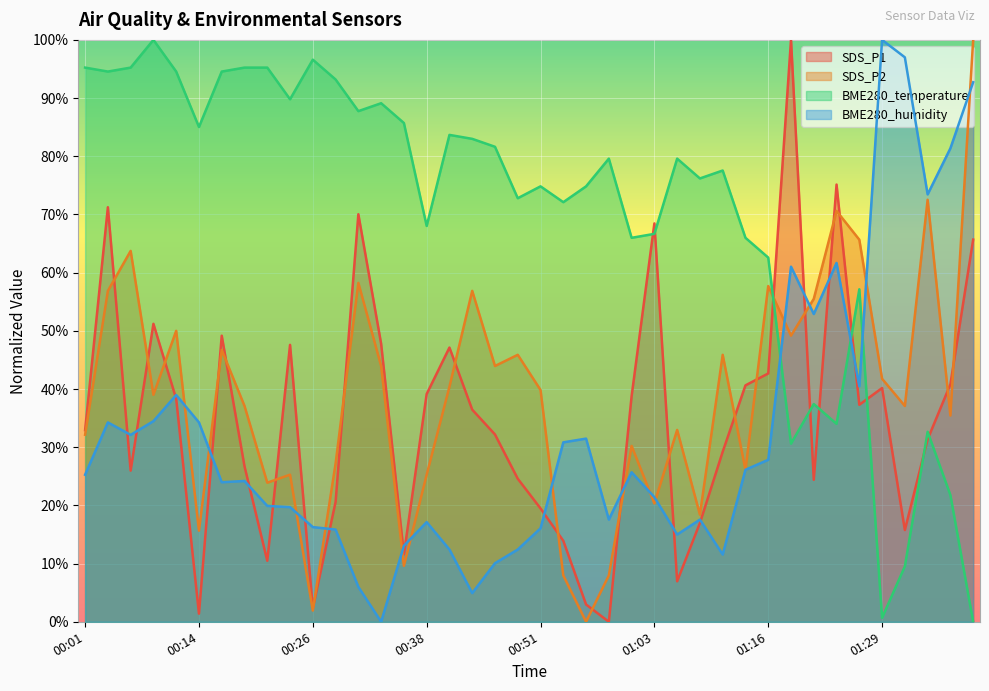

Which category has the highest value in the SDS_P1 series?

01:19